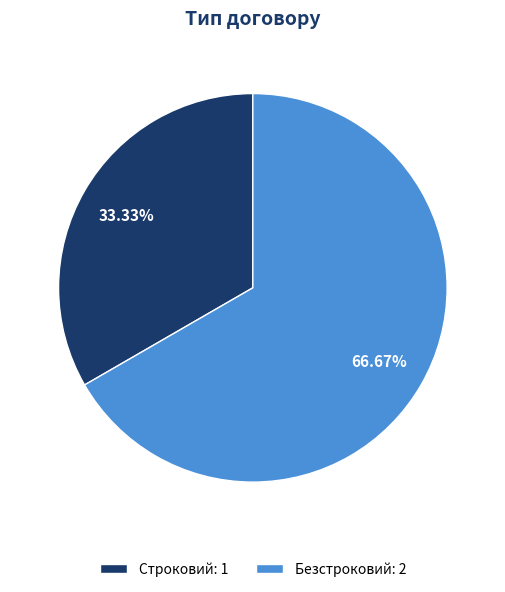

Which has a higher value, Строковий or Безстроковий?

Безстроковий